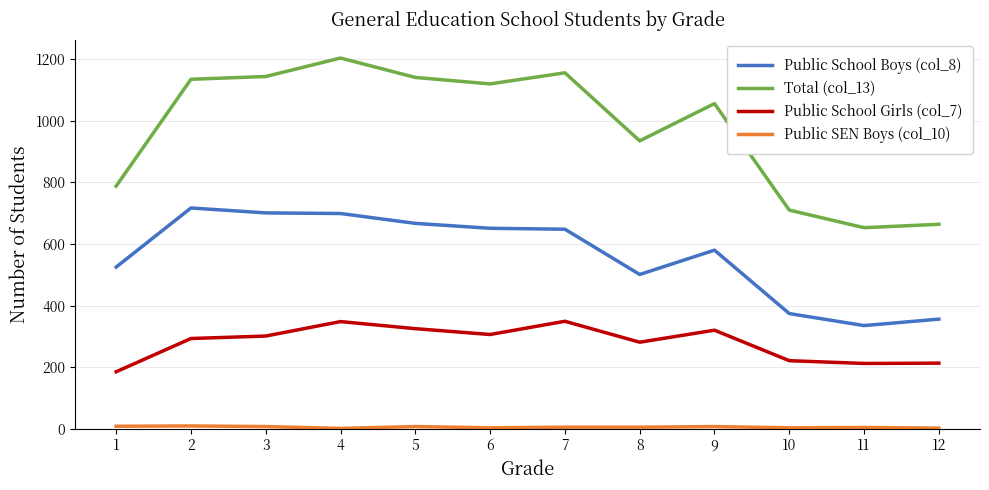

Where is Public School Boys (col_8) nearest to the value 526?

1